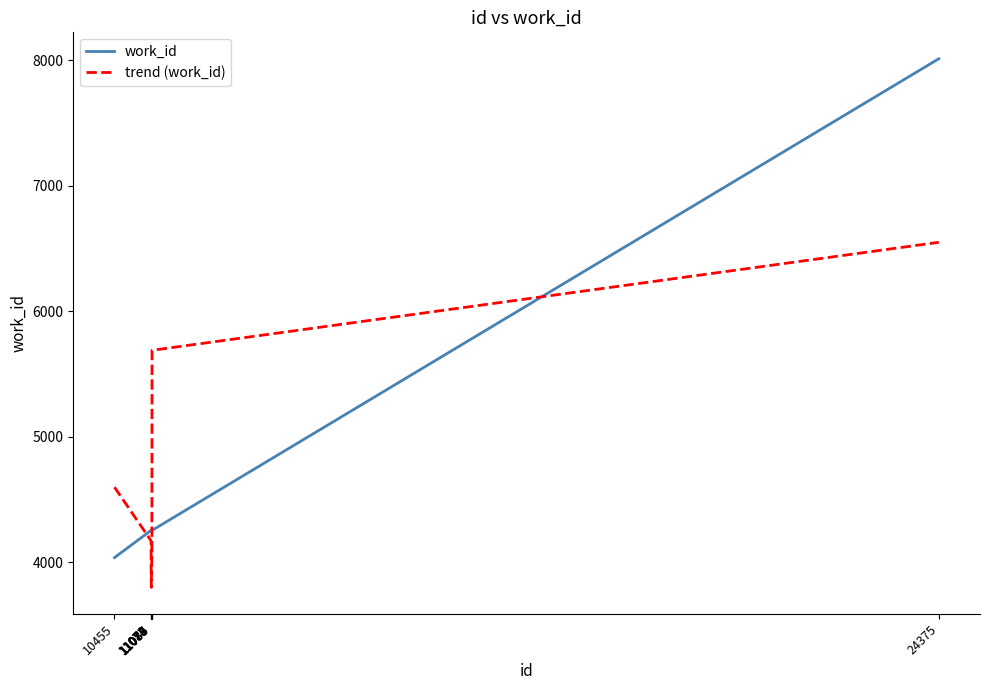

How many times do work_id and trend (work_id) cross each other?

3